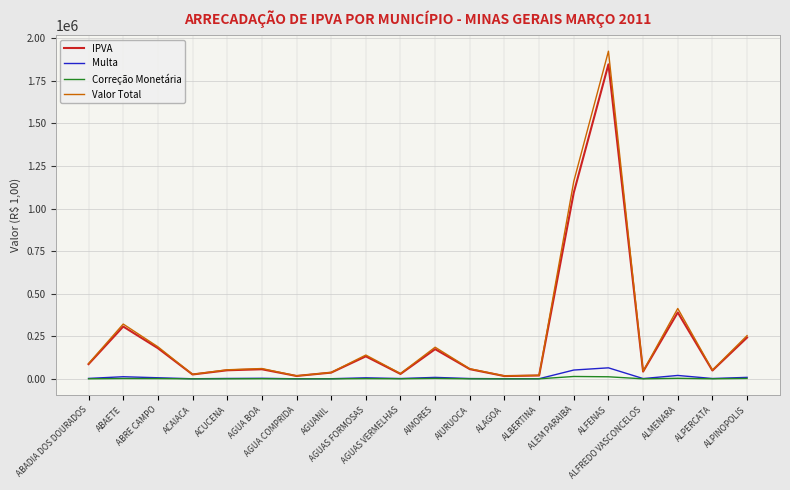

What is the average value of the Multa series?

9990.8